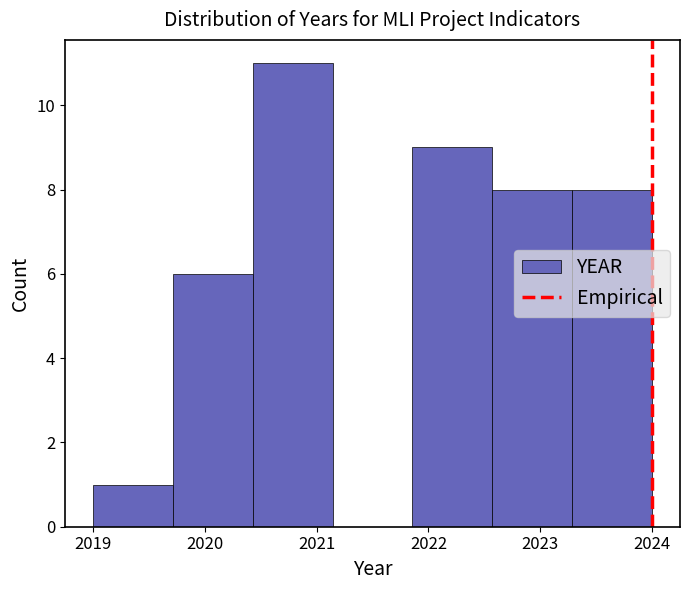

Reading left to right, list every bar in this chart as the range it spans on the x-axis followed by its height. Neither the bar edges nor the heights are printed on the chart, so give them approximately, as read against the axes.

2019.0 to 2019.7: 1
2019.7 to 2020.4: 6
2020.4 to 2021.1: 11
2021.1 to 2021.9: 0
2021.9 to 2022.6: 9
2022.6 to 2023.3: 8
2023.3 to 2024.0: 8